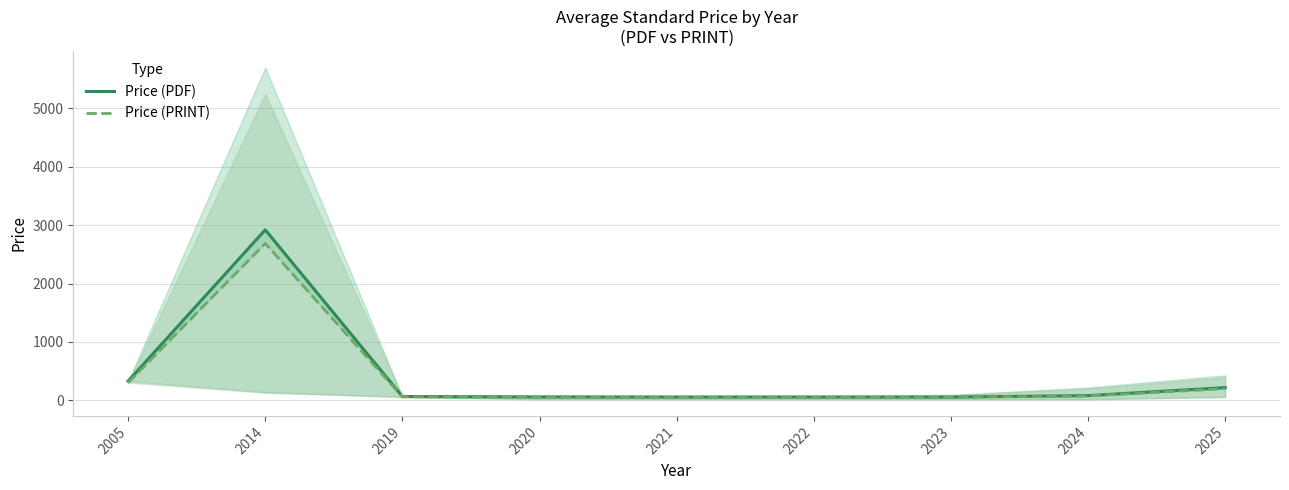

List the series in order of their overall mean, lowest first.

Price (PRINT), Price (PDF)